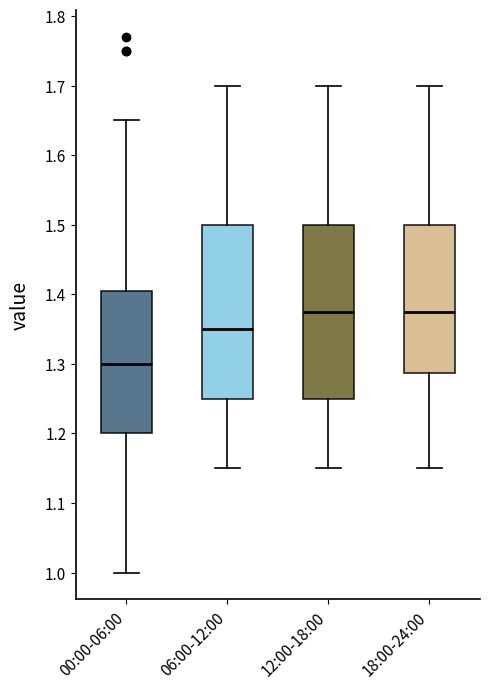

Reading left to right, transcribe this box plot: for each box, give where its median line is, the range the box spans, and where its two whiskers end, as read against the y-axis. The values are not printed on the chart, so give them approximately, as read against the axis.

00:00-06:00: median 1.30, box 1.20 to 1.41, whiskers 1.00 to 1.65
06:00-12:00: median 1.35, box 1.25 to 1.50, whiskers 1.15 to 1.70
12:00-18:00: median 1.38, box 1.25 to 1.50, whiskers 1.15 to 1.70
18:00-24:00: median 1.38, box 1.29 to 1.50, whiskers 1.15 to 1.70